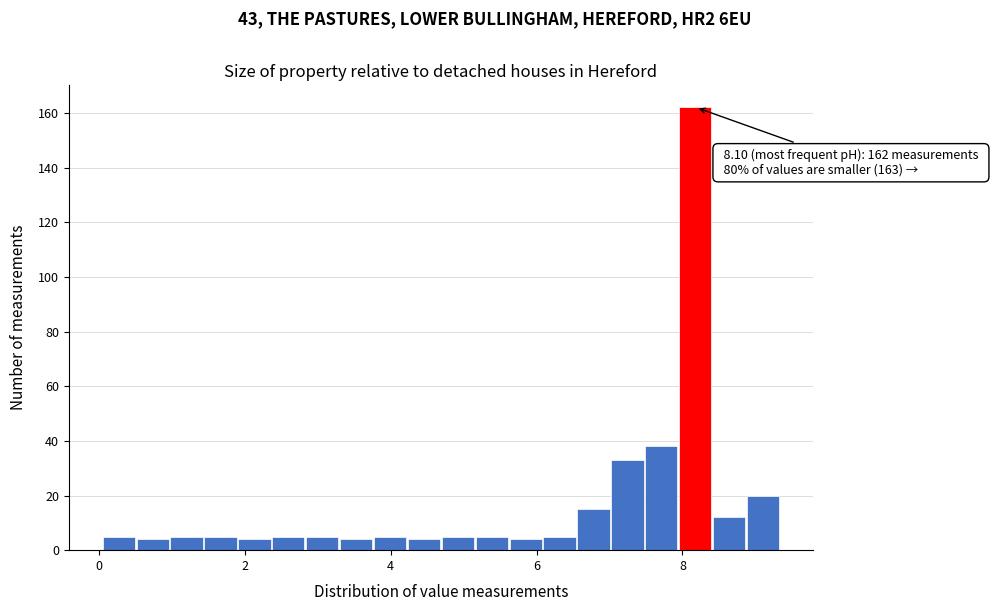

Read against the x-axis, roughly where is the centre of the tallest bar?

8.2